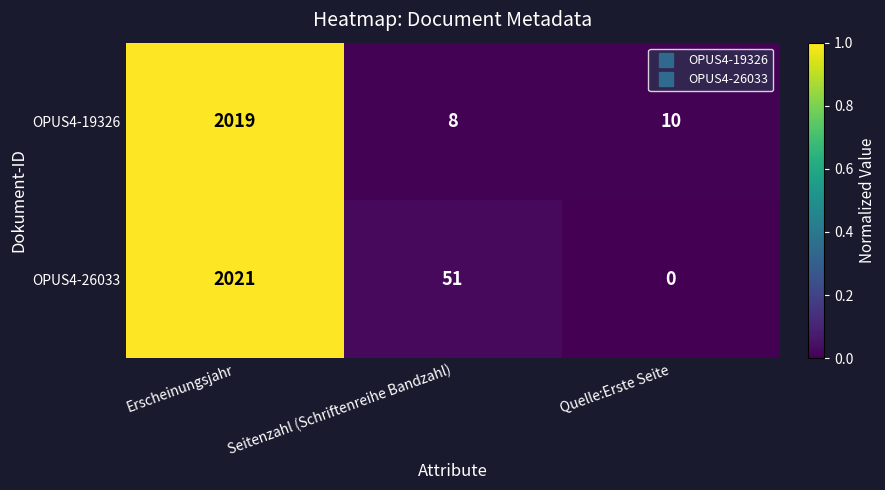

The value of OPUS4-26033 at Seitenzahl (Schriftenreihe Bandzahl) is 21. True or false?

False